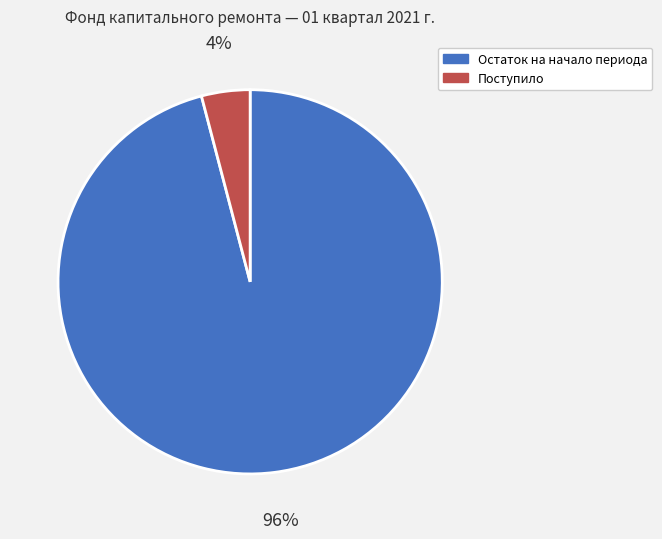

Is there a majority slice in this chart?

Yes